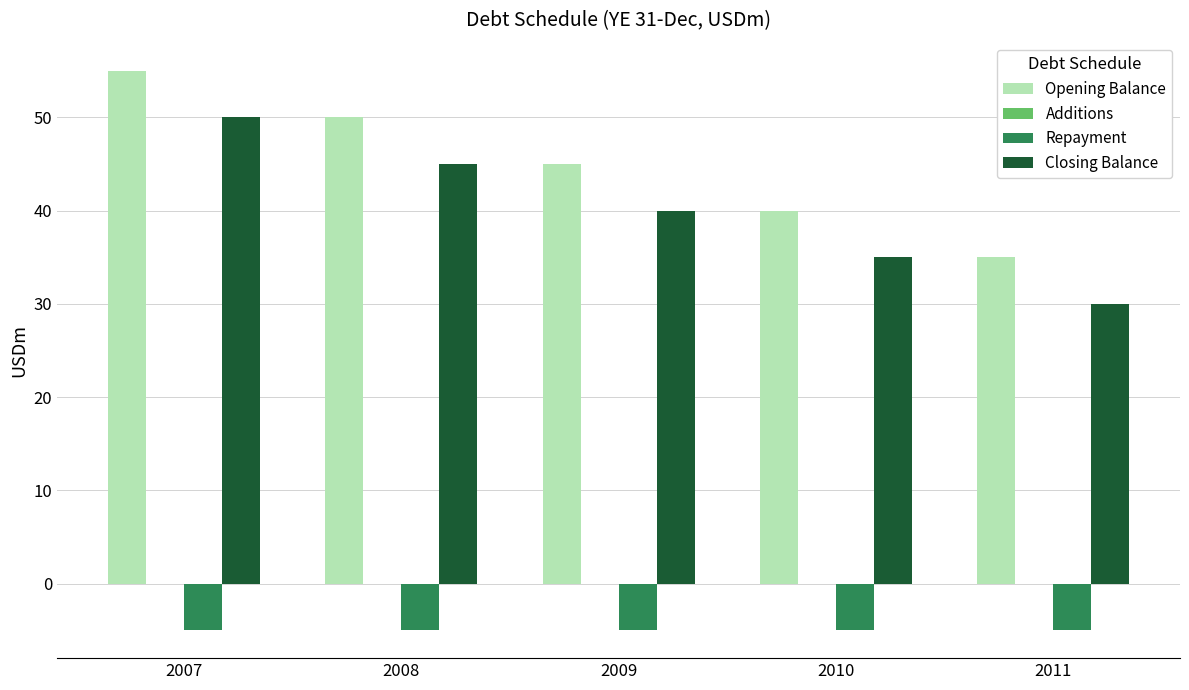

What is the spread (max minus min) of values at 2008?

55